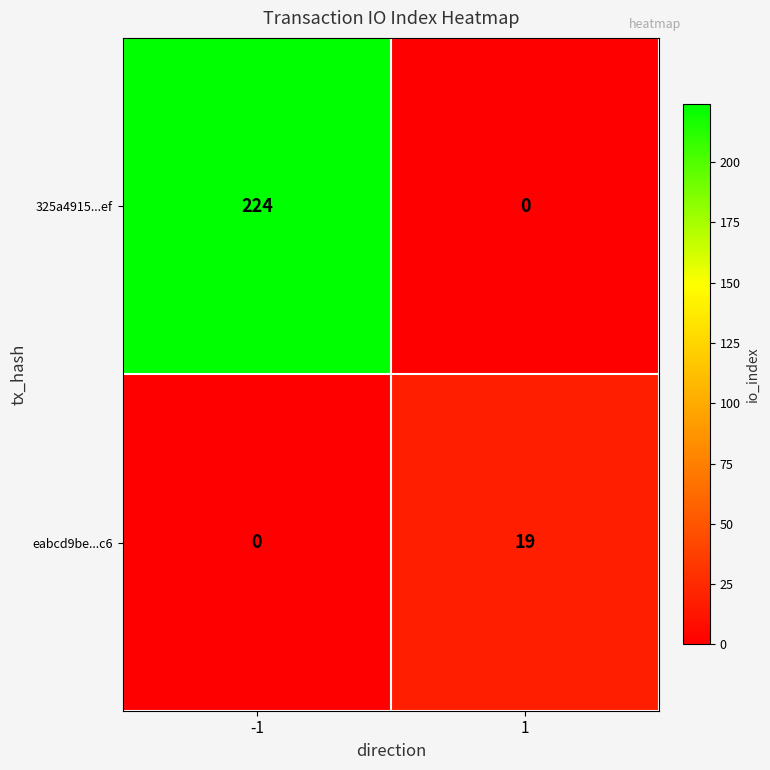

What is the difference between the highest and lowest values at -1?

224